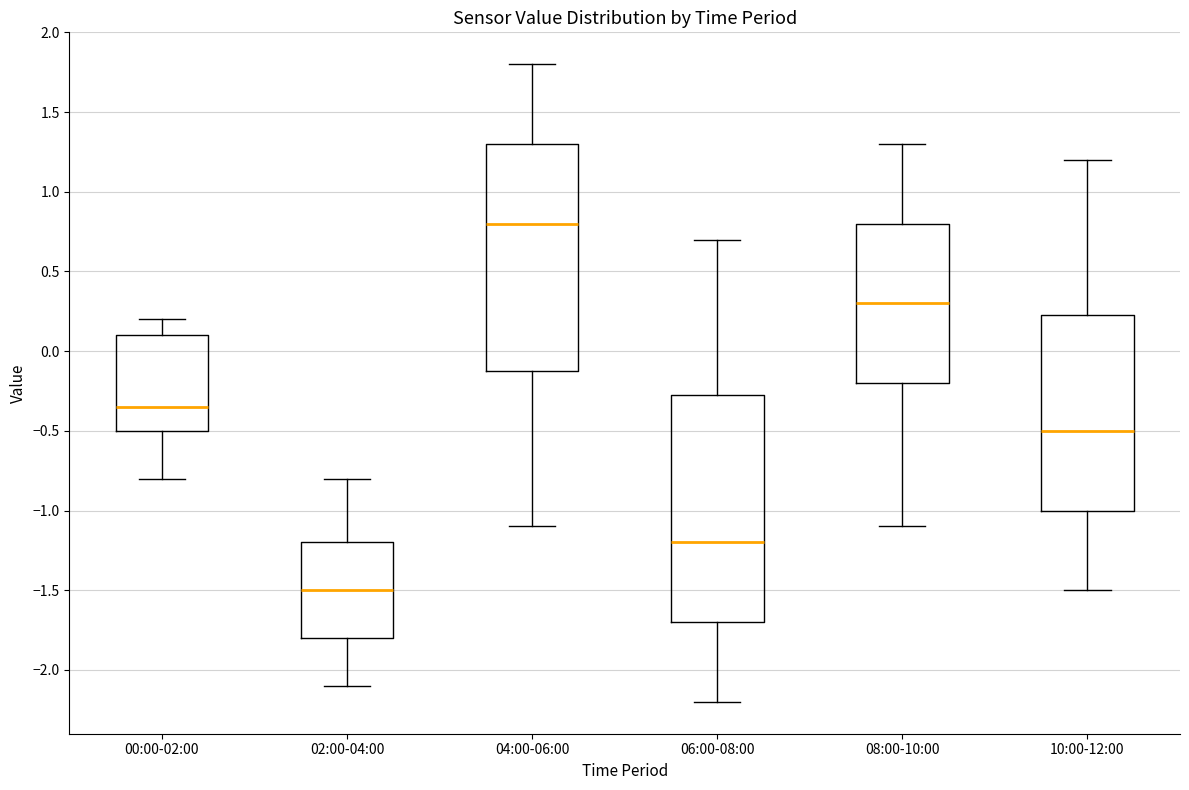

Reading left to right, read every box against the y-axis: the position of its median line, the range the box covers, and the ends of its whiskers. The values are not printed on the chart, so give them approximately, as read against the axis.

00:00-02:00: median -0.35, box -0.50 to 0.10, whiskers -0.80 to 0.20
02:00-04:00: median -1.50, box -1.80 to -1.20, whiskers -2.10 to -0.80
04:00-06:00: median 0.80, box -0.10 to 1.30, whiskers -1.10 to 1.80
06:00-08:00: median -1.20, box -1.70 to -0.25, whiskers -2.20 to 0.70
08:00-10:00: median 0.30, box -0.20 to 0.80, whiskers -1.10 to 1.30
10:00-12:00: median -0.50, box -1.00 to 0.25, whiskers -1.50 to 1.20